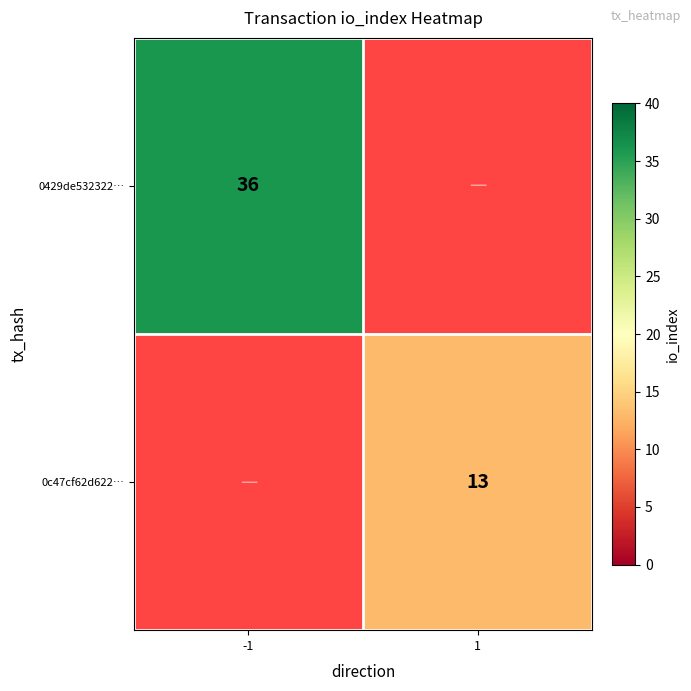

The 0429de532322… series shows 59 at -1. True or false?

False